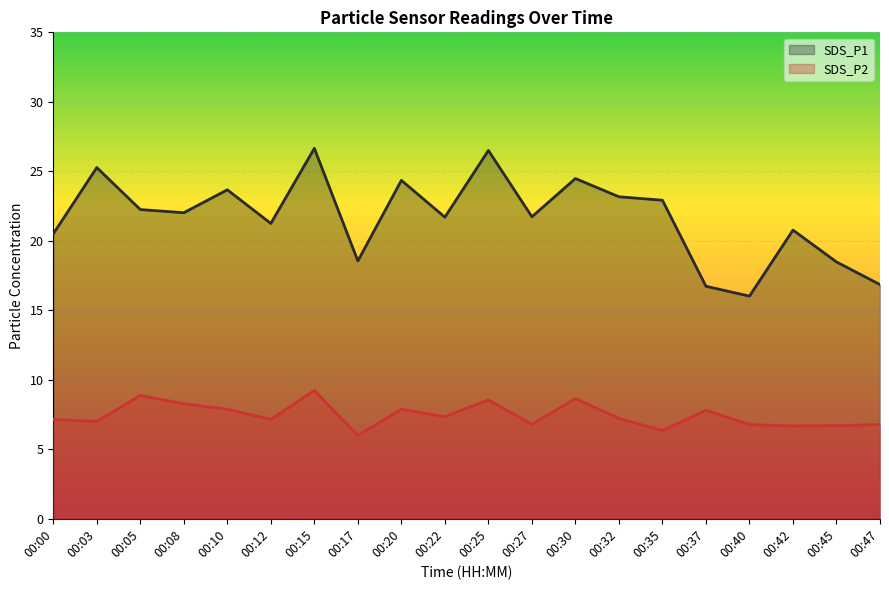

Does the chart display data point markers on the line(s)?

No